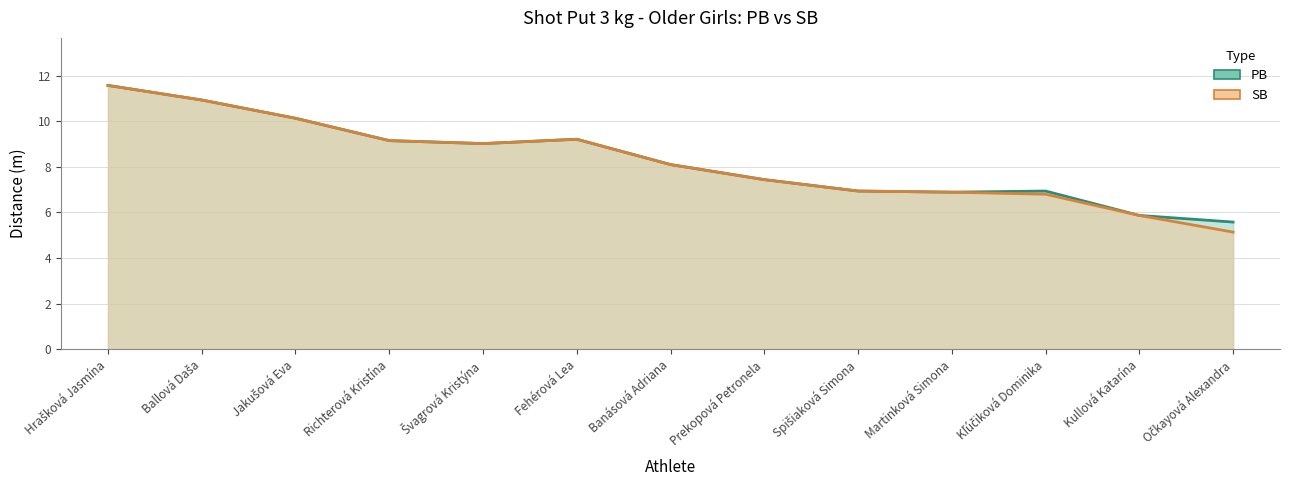

The PB series shows 13.8 at Banásová Adriana. True or false?

False